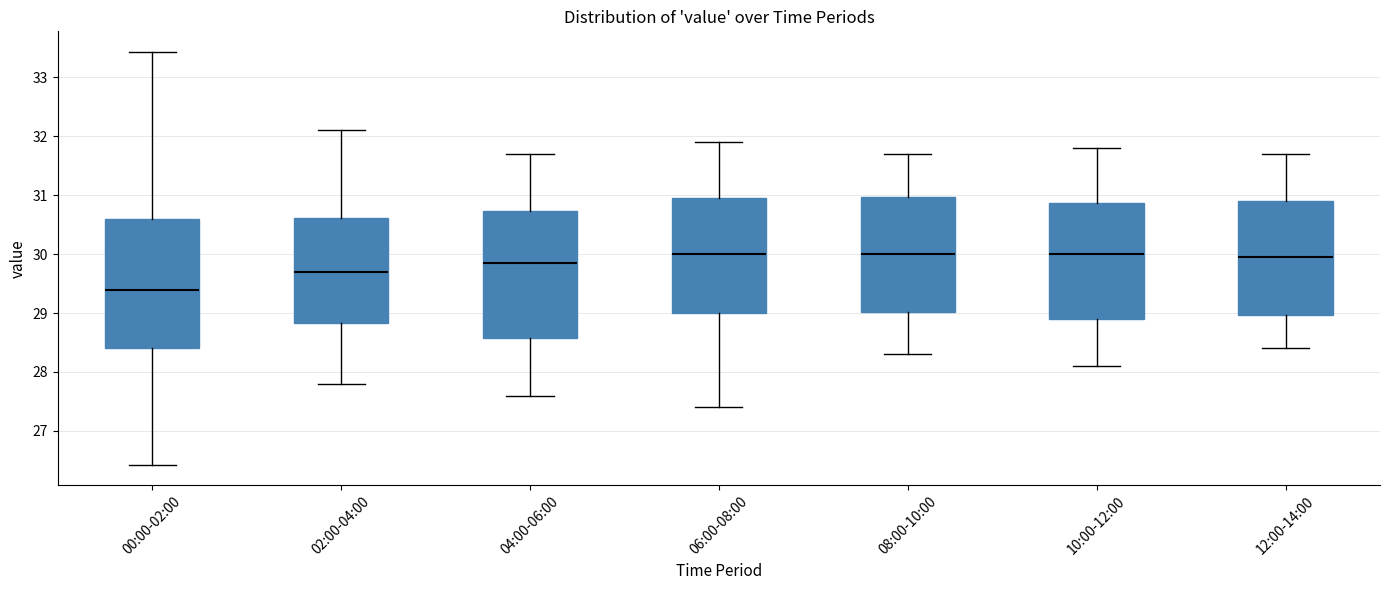

Reading left to right, read every box against the y-axis: the position of its median line, the range the box covers, and the ends of its whiskers. The values are not printed on the chart, so give them approximately, as read against the axis.

00:00-02:00: median 29.4, box 28.4 to 30.6, whiskers 26.4 to 33.4
02:00-04:00: median 29.7, box 28.8 to 30.6, whiskers 27.8 to 32.1
04:00-06:00: median 29.9, box 28.6 to 30.7, whiskers 27.6 to 31.7
06:00-08:00: median 30.0, box 29.0 to 31.0, whiskers 27.4 to 31.9
08:00-10:00: median 30.0, box 29.0 to 31.0, whiskers 28.3 to 31.7
10:00-12:00: median 30.0, box 28.9 to 30.9, whiskers 28.1 to 31.8
12:00-14:00: median 30.0, box 29.0 to 30.9, whiskers 28.4 to 31.7